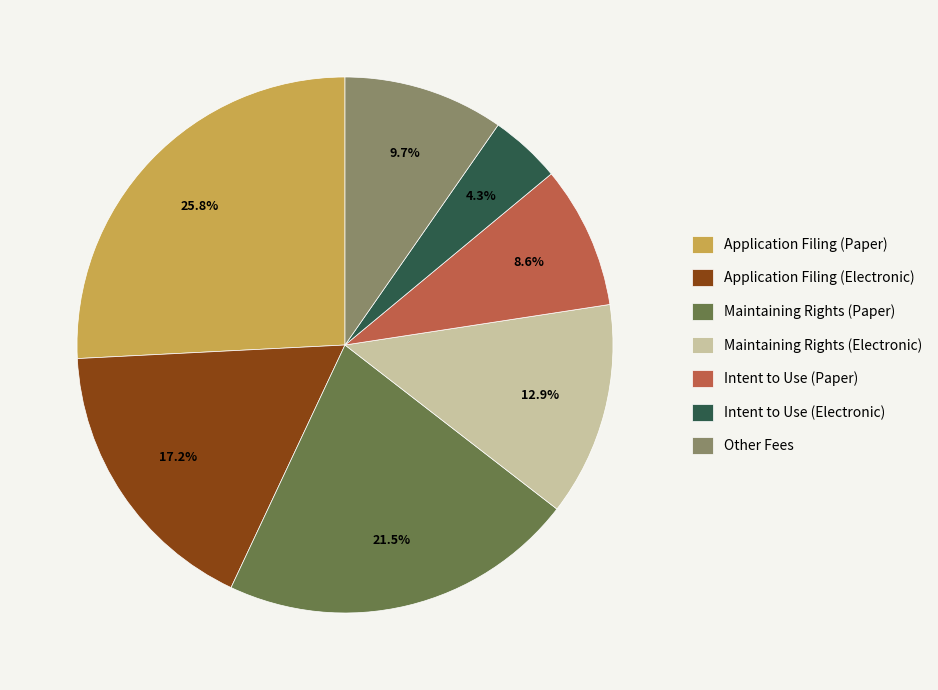

To the nearest percent, what is the average slice percentage?

14%